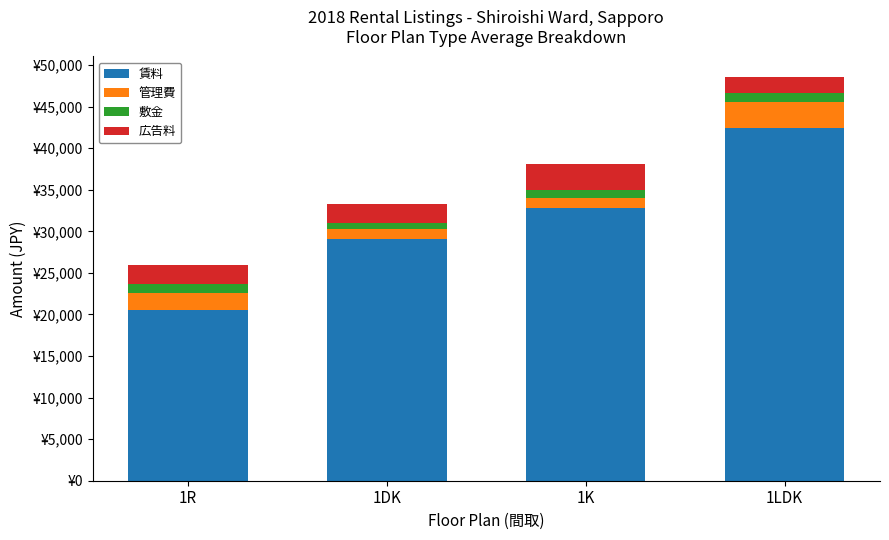

The 管理費 series shows 5630 at 1LDK. True or false?

False